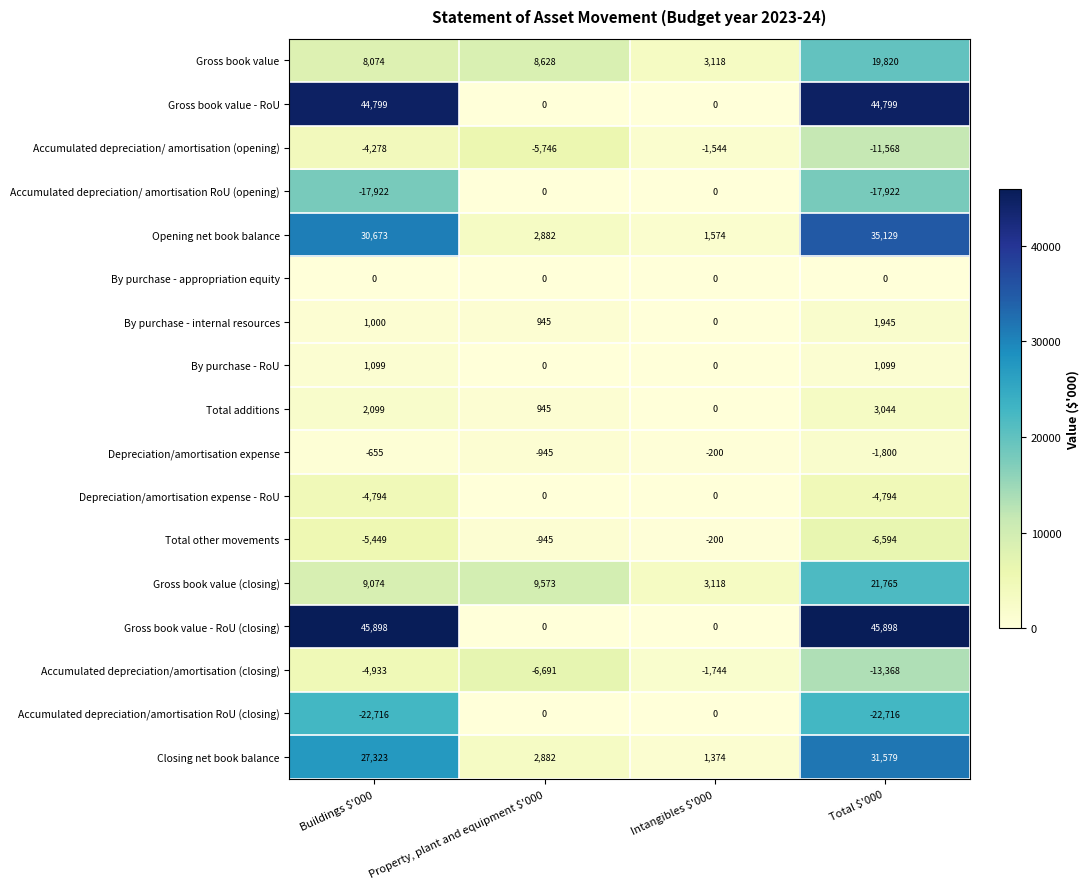

What is the maximum value for Opening net book balance?

35129